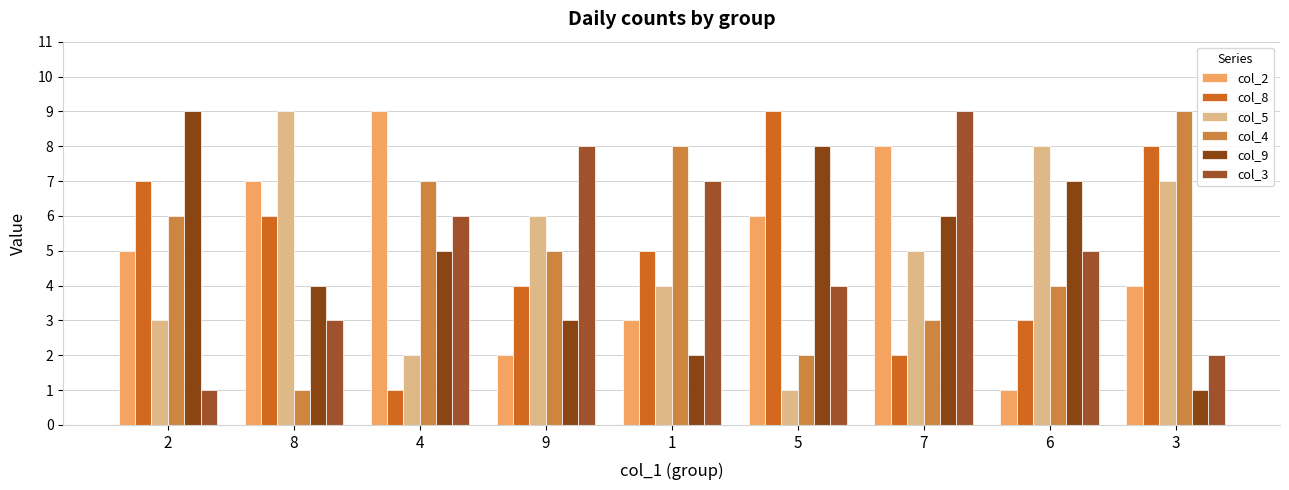

Which series has the largest total across all categories?

col_2